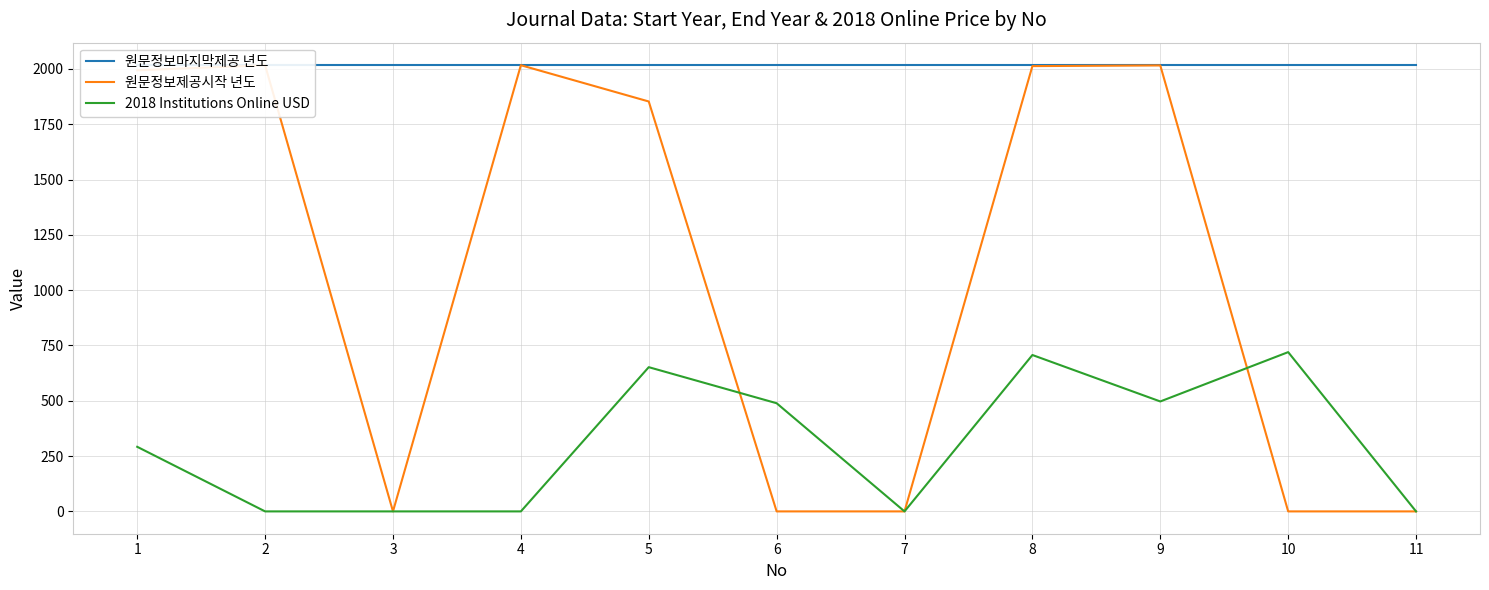

What is the approximate value of 2018 Institutions Online USD at 6?

489